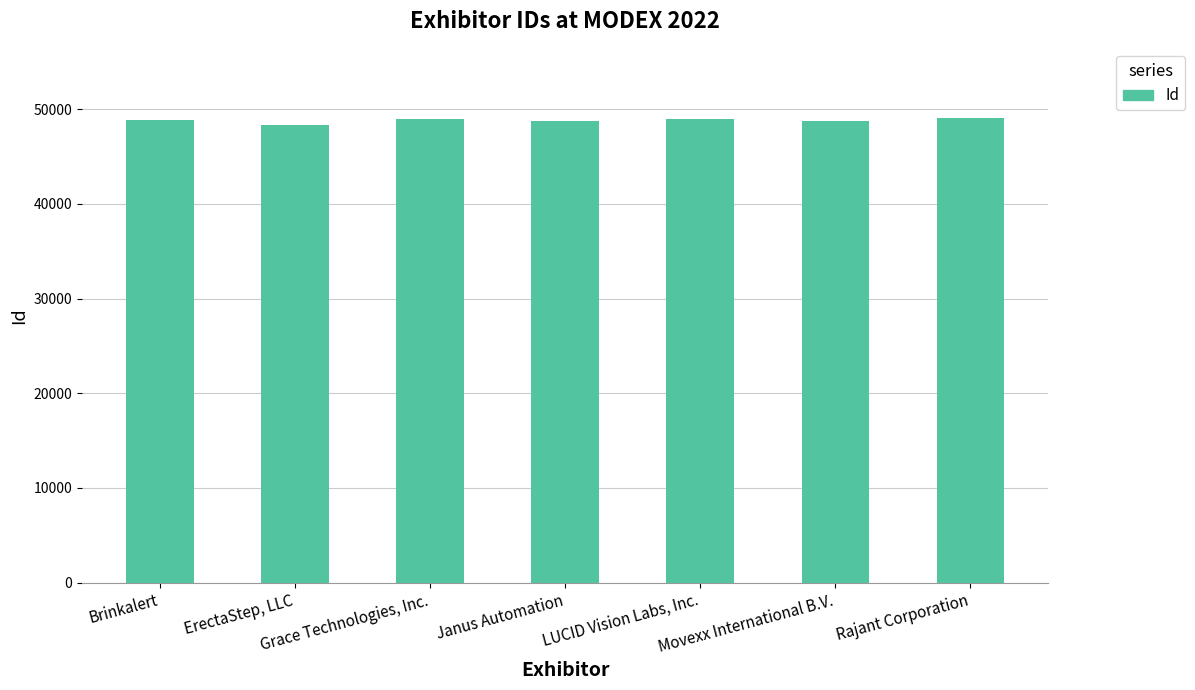

Rank the categories by value from lowest to highest.

ErectaStep, LLC, Janus Automation, Movexx International B.V., Brinkalert, LUCID Vision Labs, Inc., Grace Technologies, Inc., Rajant Corporation